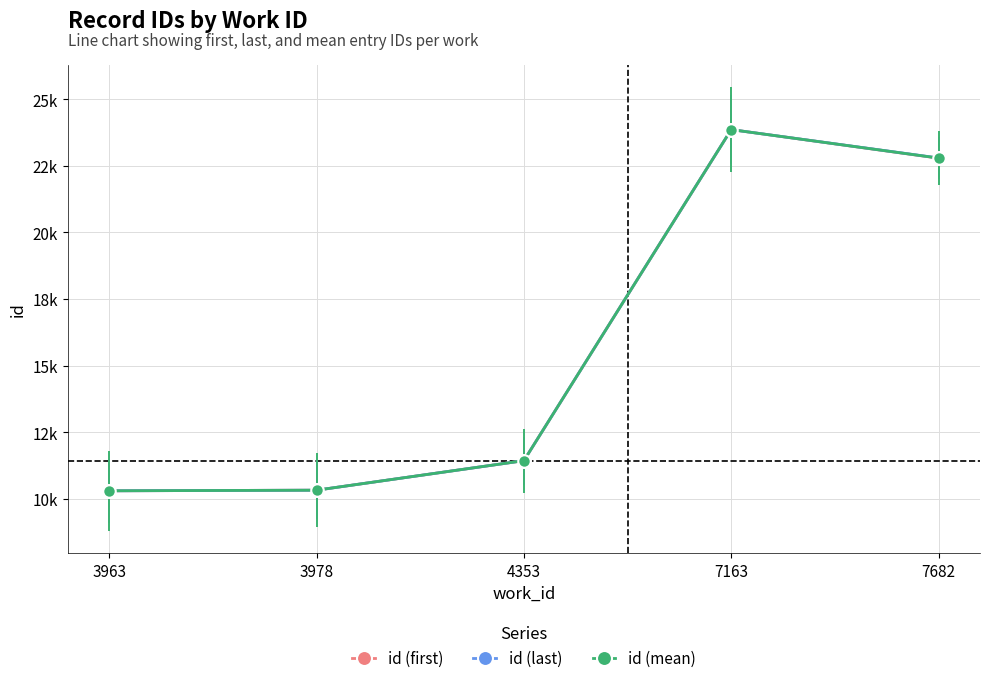

Which series has the largest range (max minus min)?

id (first)